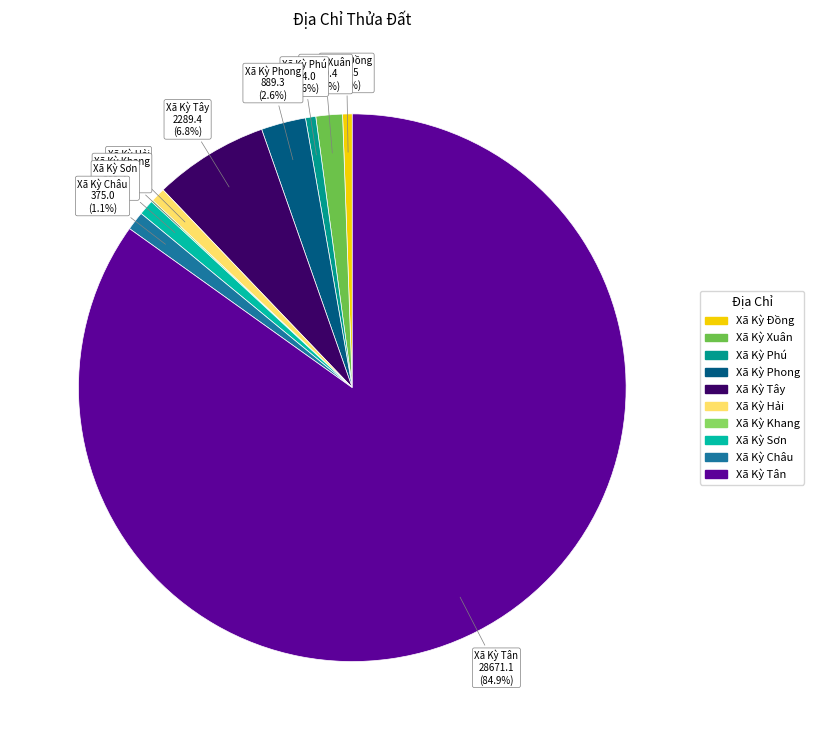

Combined, what portion of the pie is Xã Kỳ Sơn and Xã Kỳ Phong?

3.5%